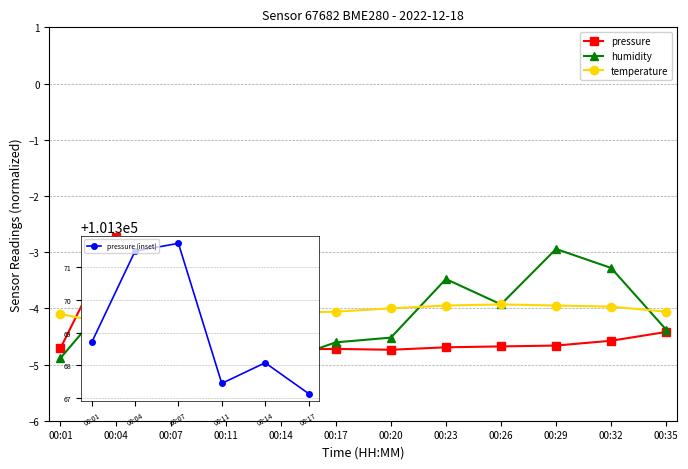

Which category has the highest value across all series?

00:04